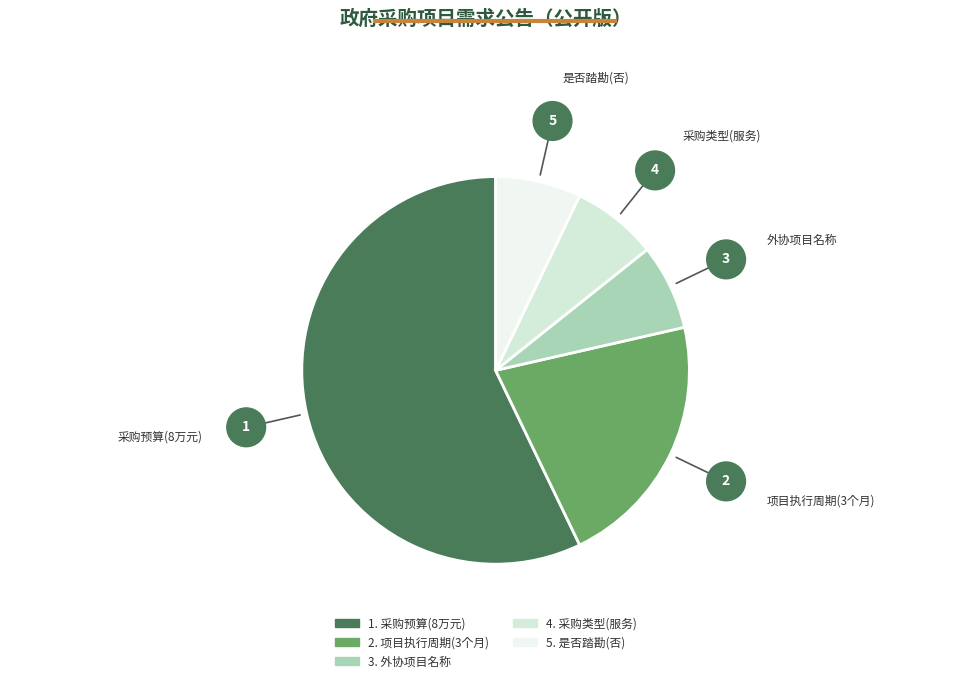

How many segments does this pie chart have?

5